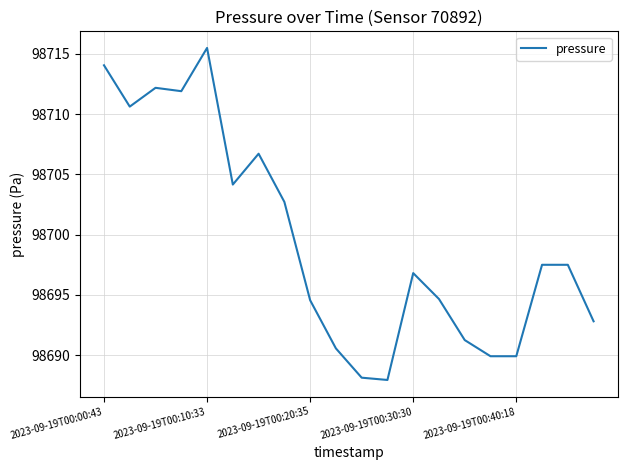

What is the minimum value shown in the chart?

98687.9